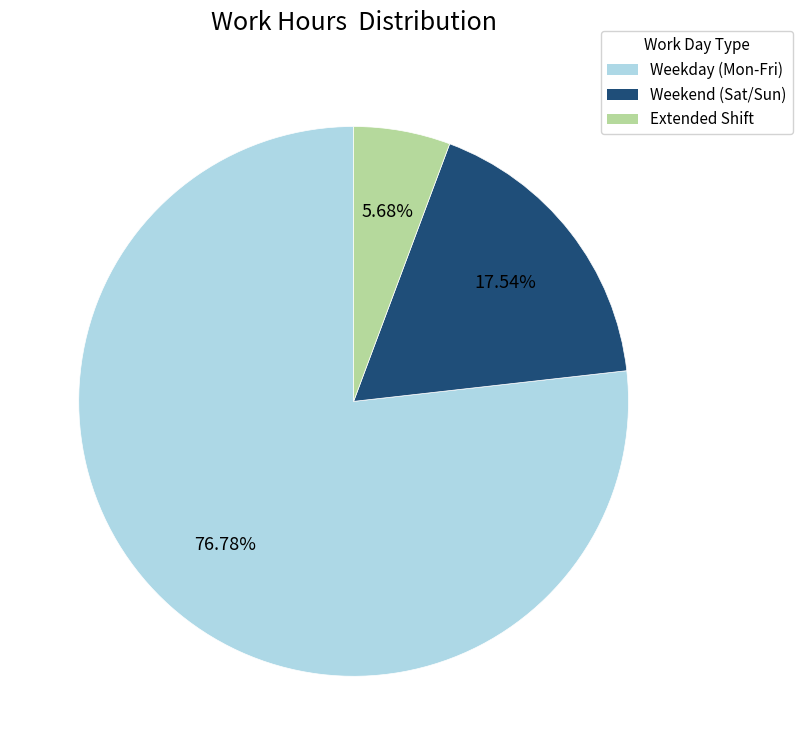

Do Weekday (Mon-Fri) and Weekend (Sat/Sun) together represent more than half of the pie?

Yes